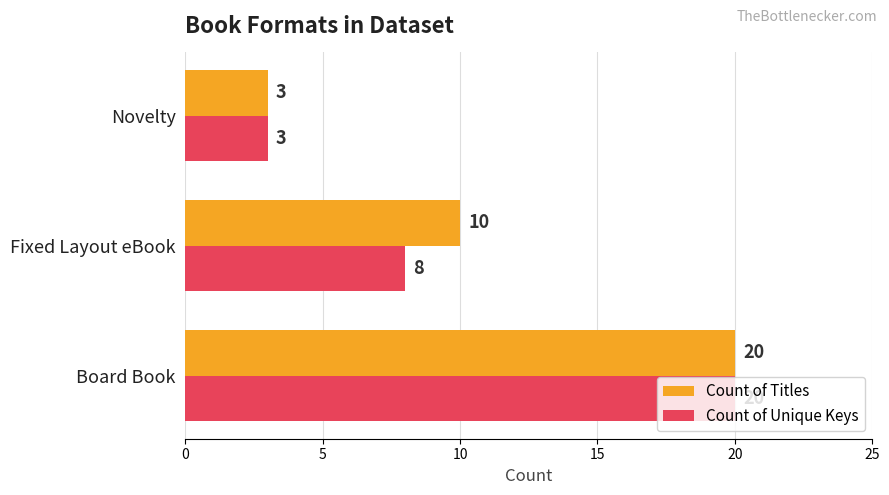

Which series changed the most between Board Book and Fixed Layout eBook?

Count of Unique Keys